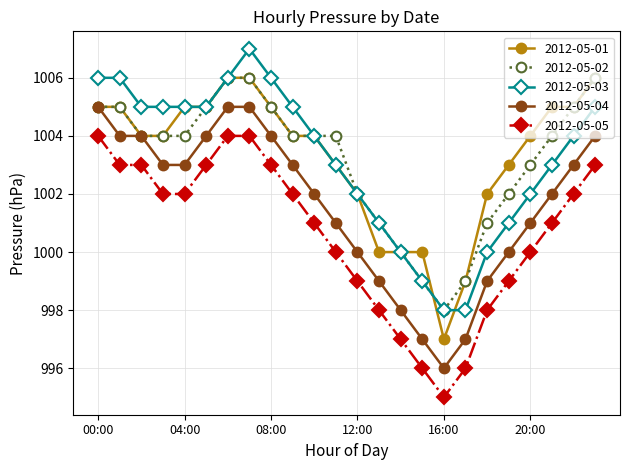

What is the minimum value for 2012-05-02?

998